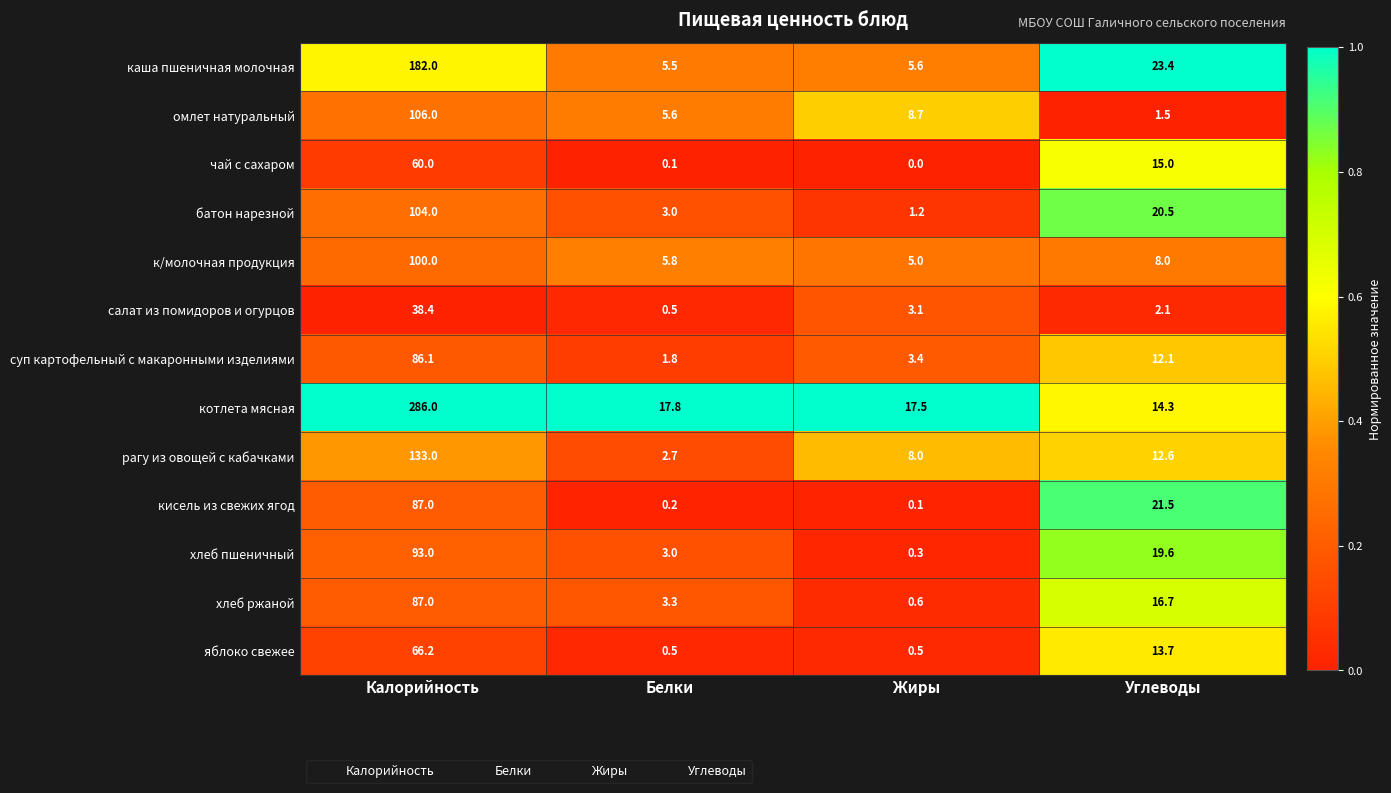

Which series has the largest total across all categories?

котлета мясная